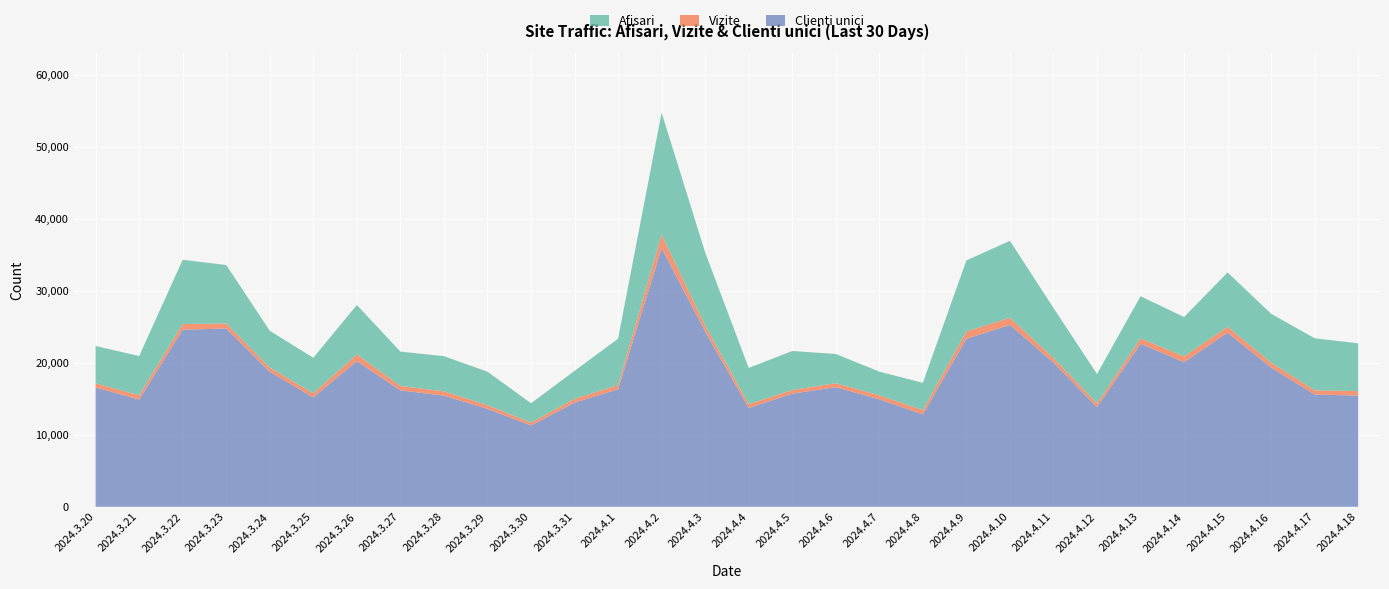

Reading left to right, extract all data points from this chart.

Afisari: 22327	20926	34287	33568	24438	20686	28021	21545	20911	18758	14372	18869	23336	54715	35316	19277	21629	21215	18763	17210	34206	36920	27608	18432	29231	26344	32540	26792	23394	22689
Vizite: 17143	15481	25374	25453	19325	15754	21145	16772	16035	14100	11687	14987	16897	37802	25164	14254	16207	17163	15469	13419	24348	26248	20655	14352	23381	20868	24998	20006	16175	16061
Clienti unici: 16569	14886	24588	24749	18748	15175	20238	16161	15431	13601	11283	14463	16312	35922	24330	13716	15705	16608	14923	12834	23320	25260	20023	13836	22627	20081	24176	19329	15588	15439